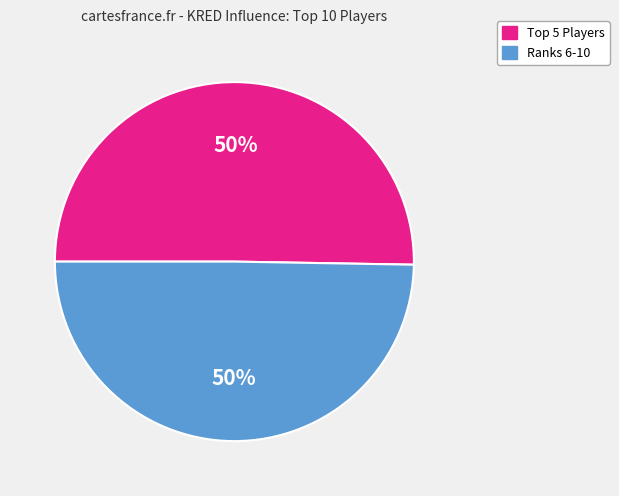

To the nearest percent, what is the average slice percentage?

50%